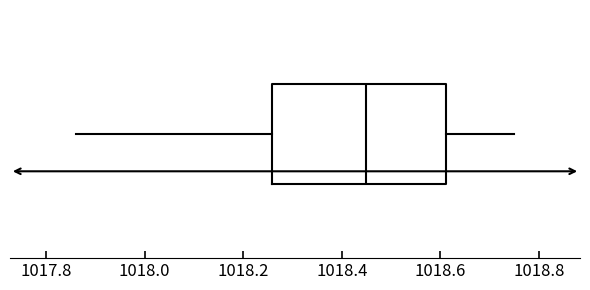

Read this box plot against the x-axis: the position of the median line, the range covered by the box, and the ends of both whiskers. The values are not printed on the chart, so give them approximately, as read against the axis.

median 1018.46, box 1018.26 to 1018.62, whiskers 1017.86 to 1018.76